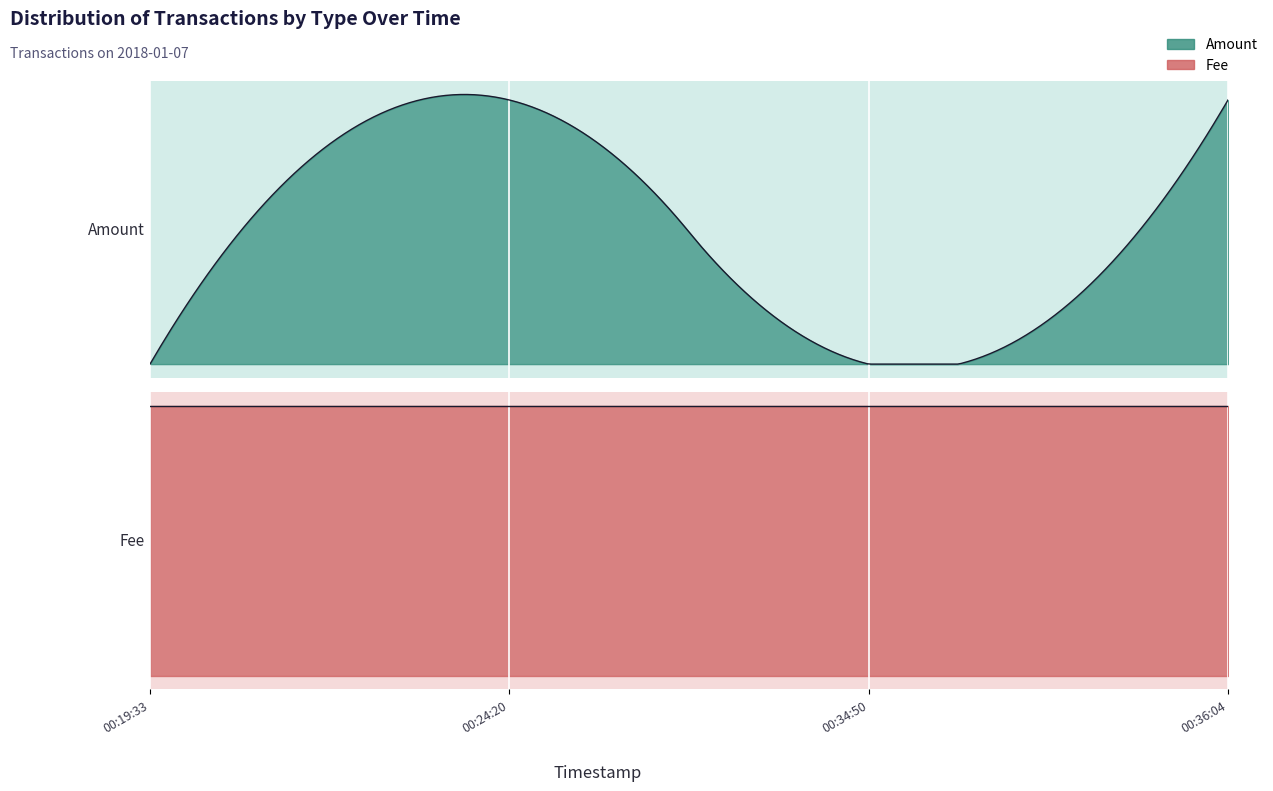

What is the value of the Fee point at the 3rd from the left?

1